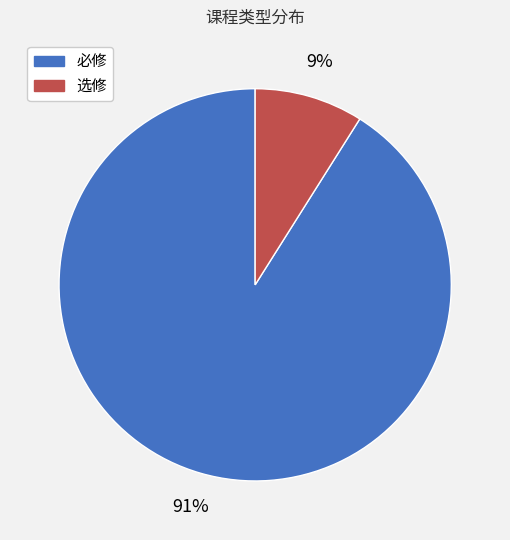

Between 选修 and 必修, which is larger?

必修